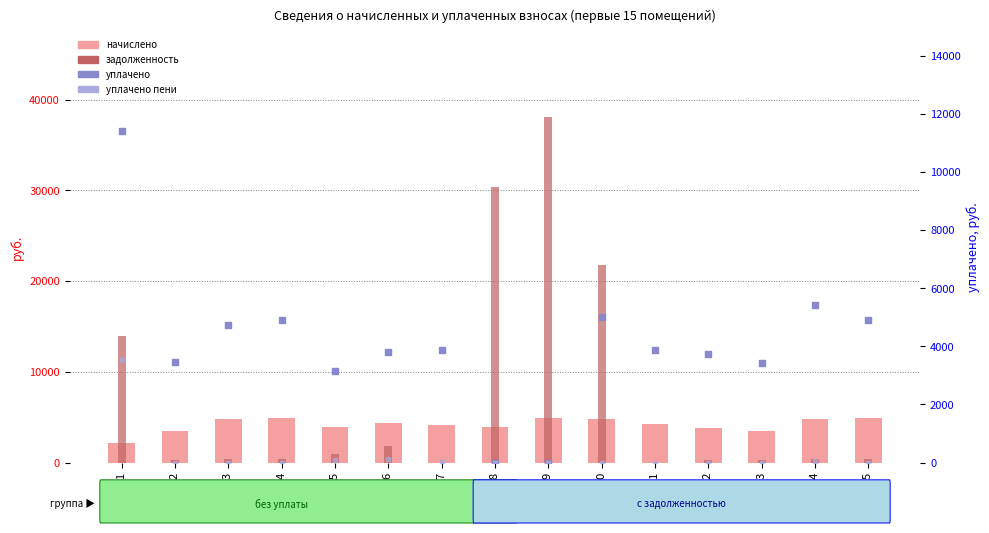

Is the value of уплачено пени at пом. 12 greater than the value of начислено at пом. 3?

No